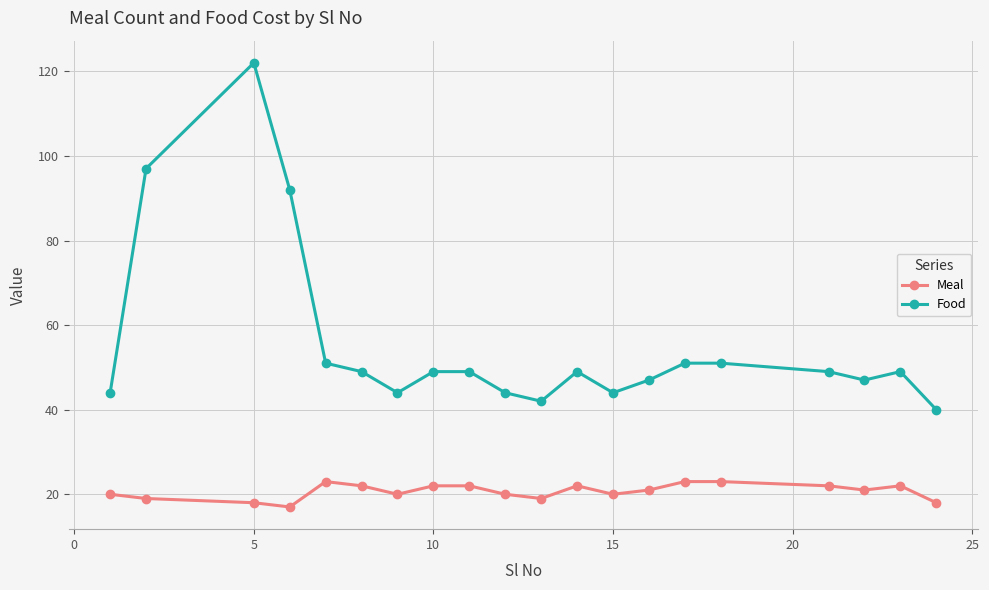

How many categories are shown in the chart?

20